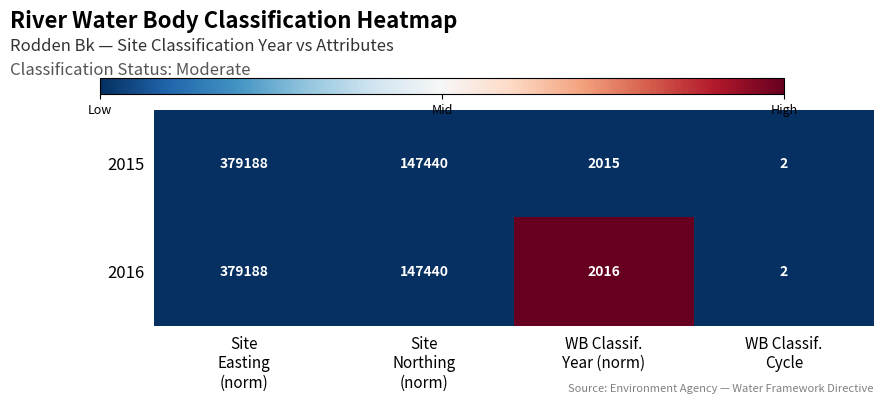

What is the difference between the maximum and minimum values in the 2016 series?

379186